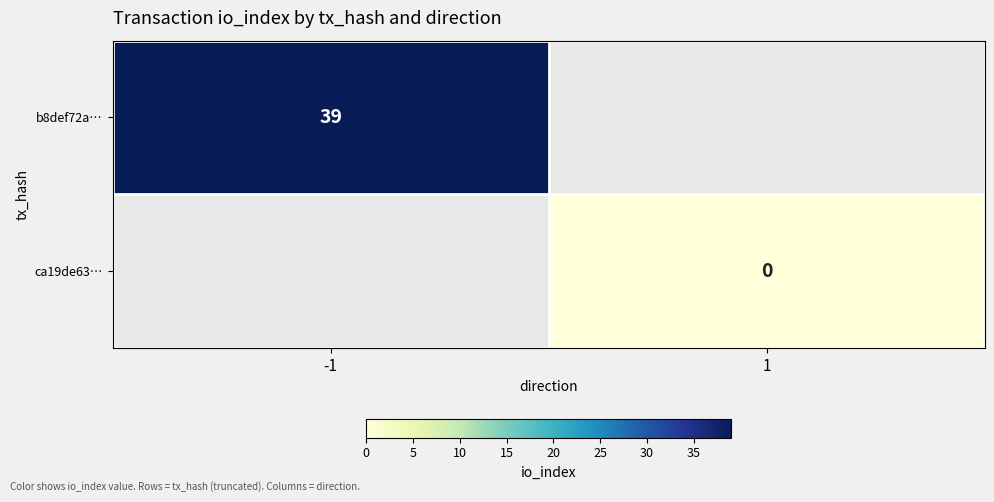

The b8def72a… series shows 62 at -1. True or false?

False